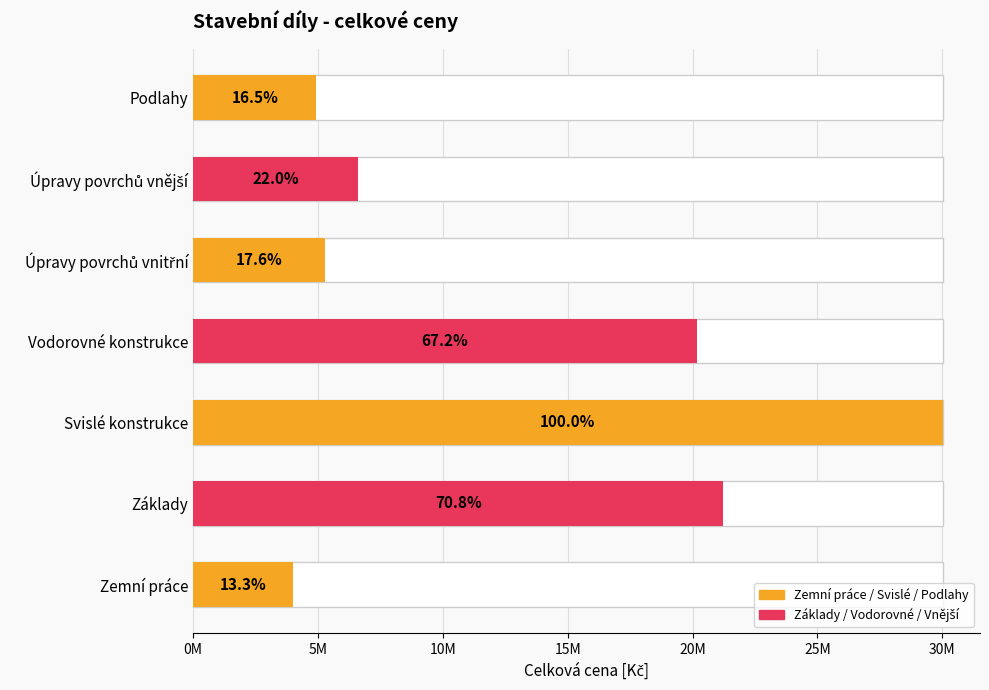

What is the minimum value shown in the chart?

4000000.0